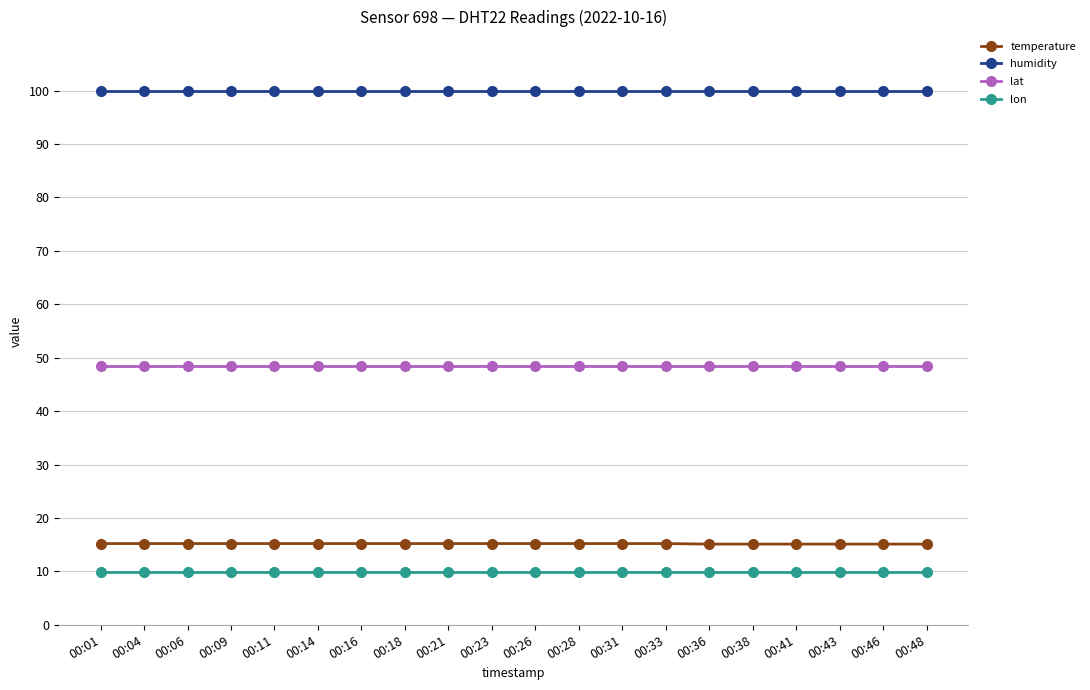

Is the value of temperature at 00:31 greater than the value of lat at 00:21?

No